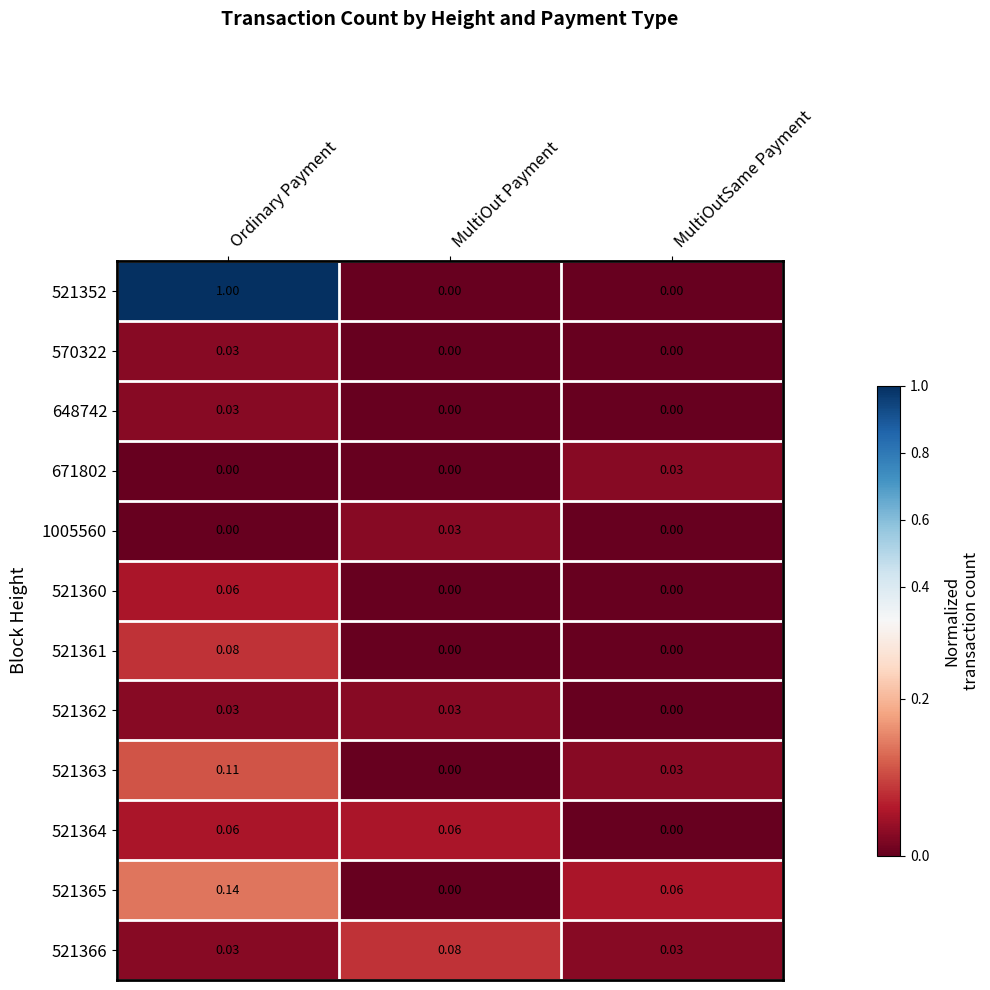

At which label is 521364 closest to 0?

MultiOutSame Payment